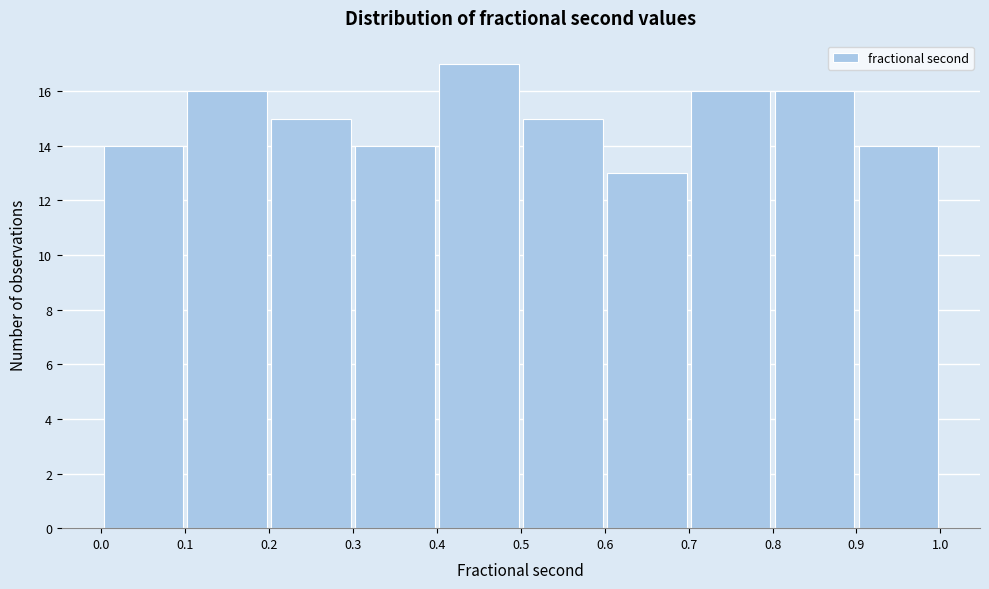

Reading left to right, transcribe this chart: for each bar, give the range it covers on the x-axis and its height. The values are not printed on the chart, so give them approximately, as read against the axis.

0.0 to 0.1: 14
0.1 to 0.2: 16
0.2 to 0.3: 15
0.3 to 0.4: 14
0.4 to 0.5: 17
0.5 to 0.6: 15
0.6 to 0.7: 13
0.7 to 0.8: 16
0.8 to 0.9: 16
0.9 to 1.0: 14